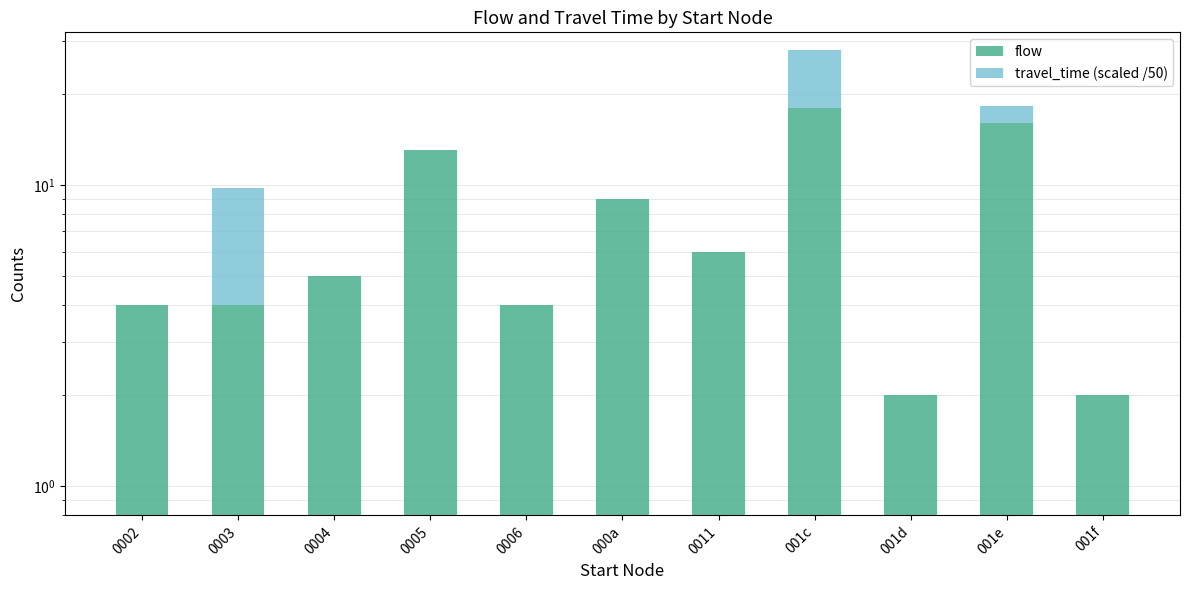

Does the chart contain any negative values?

No